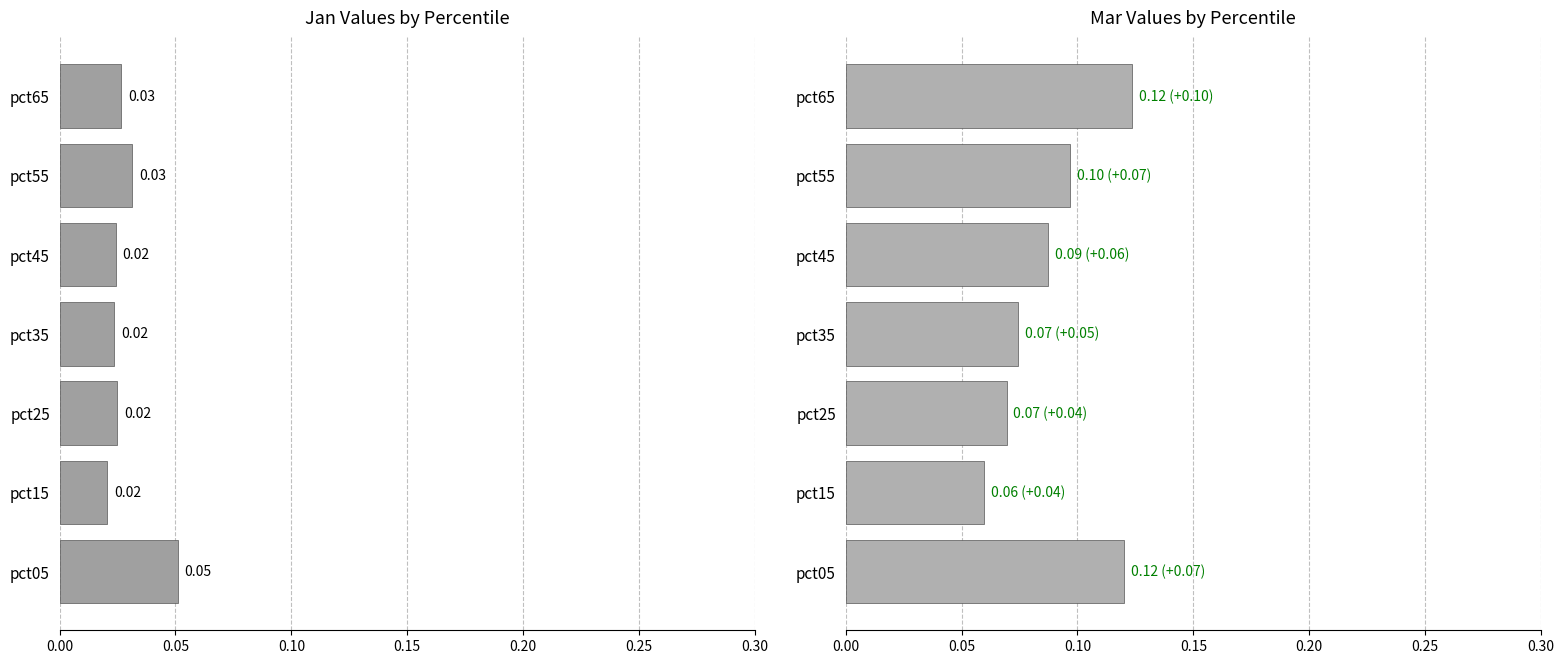

How many Jan values are between 0 and 1?

7